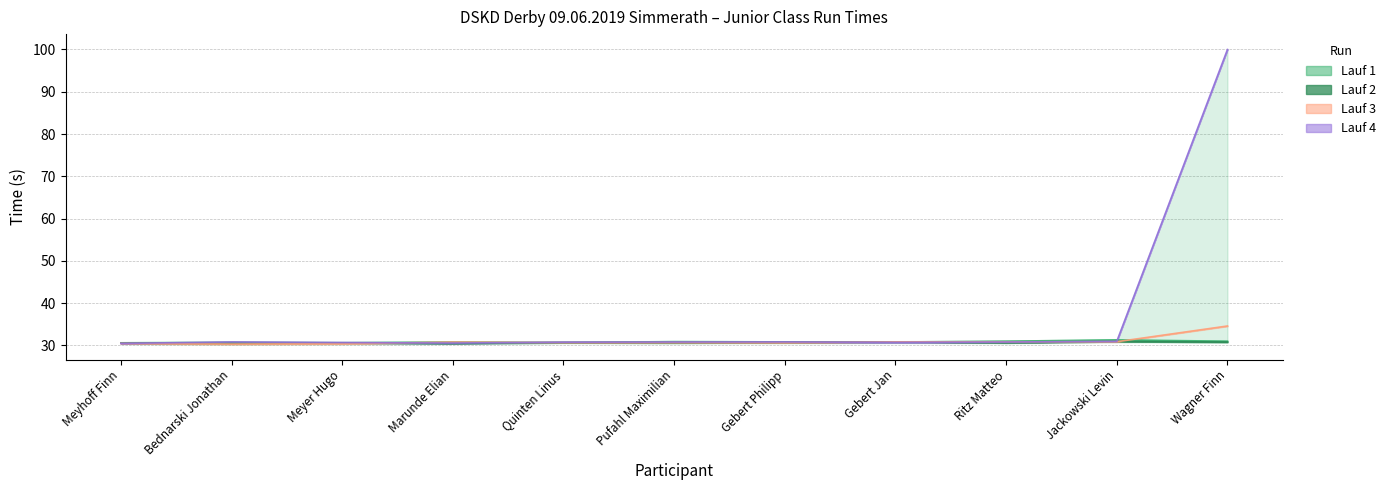

Is it true that Lauf 1 equals 30.7 at Bednarski Jonathan?

True